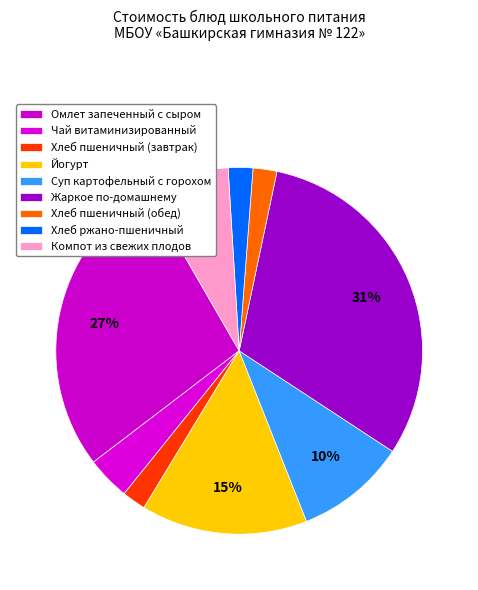

To the nearest percent, what portion does Йогурт represent?

15%